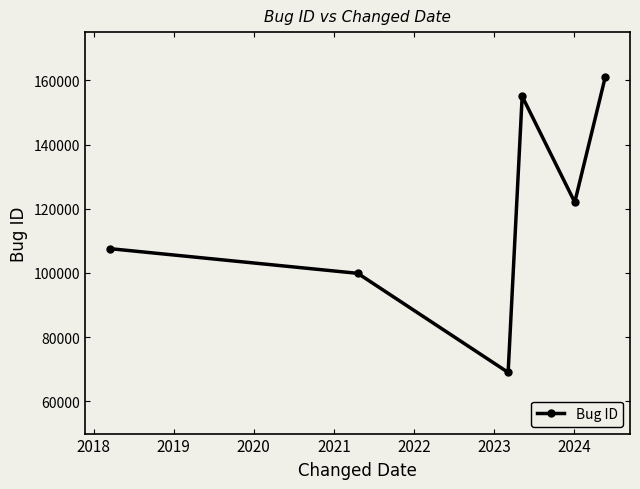

What is the difference between the maximum and second lowest values?

61088